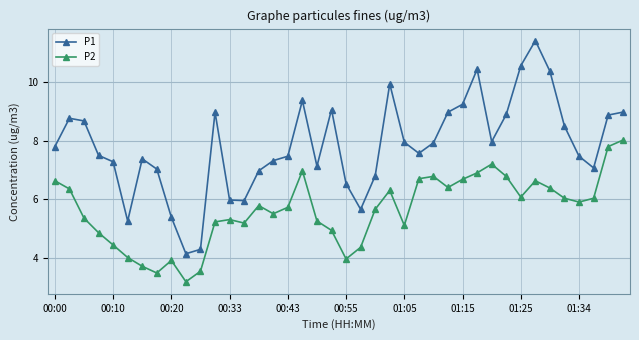

What is the difference between the second highest and minimum values in the P2 series?

4.6